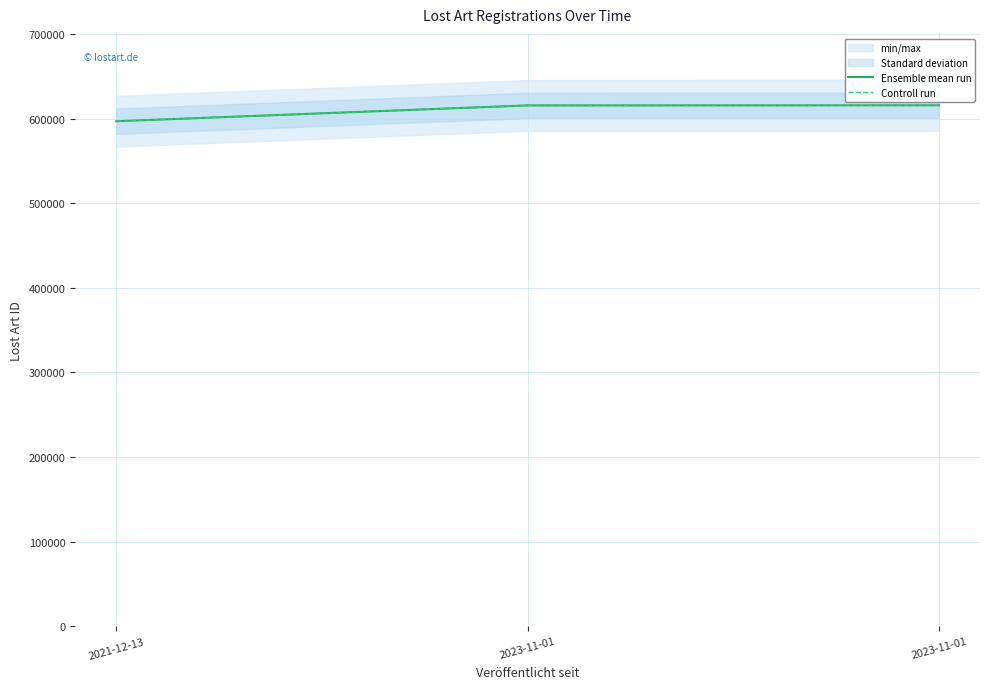

List the series in order of their peak value, highest first.

Ensemble mean run, Controll run